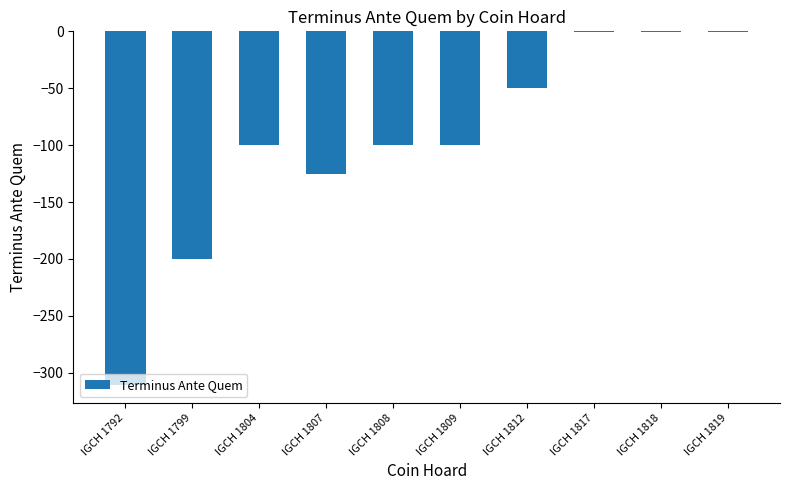

Reading right to left, list all the values displayed in this chart.

IGCH 1819=-1	IGCH 1818=-1	IGCH 1817=-1	IGCH 1812=-50	IGCH 1809=-100	IGCH 1808=-100	IGCH 1807=-125	IGCH 1804=-100	IGCH 1799=-200	IGCH 1792=-311